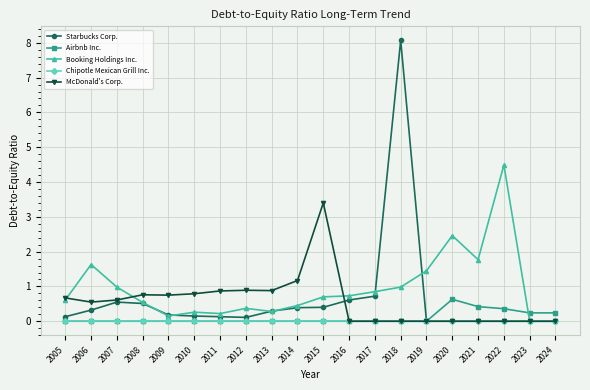

What is the sum of the McDonald's Corp. values at 2022 and 2011?

0.9